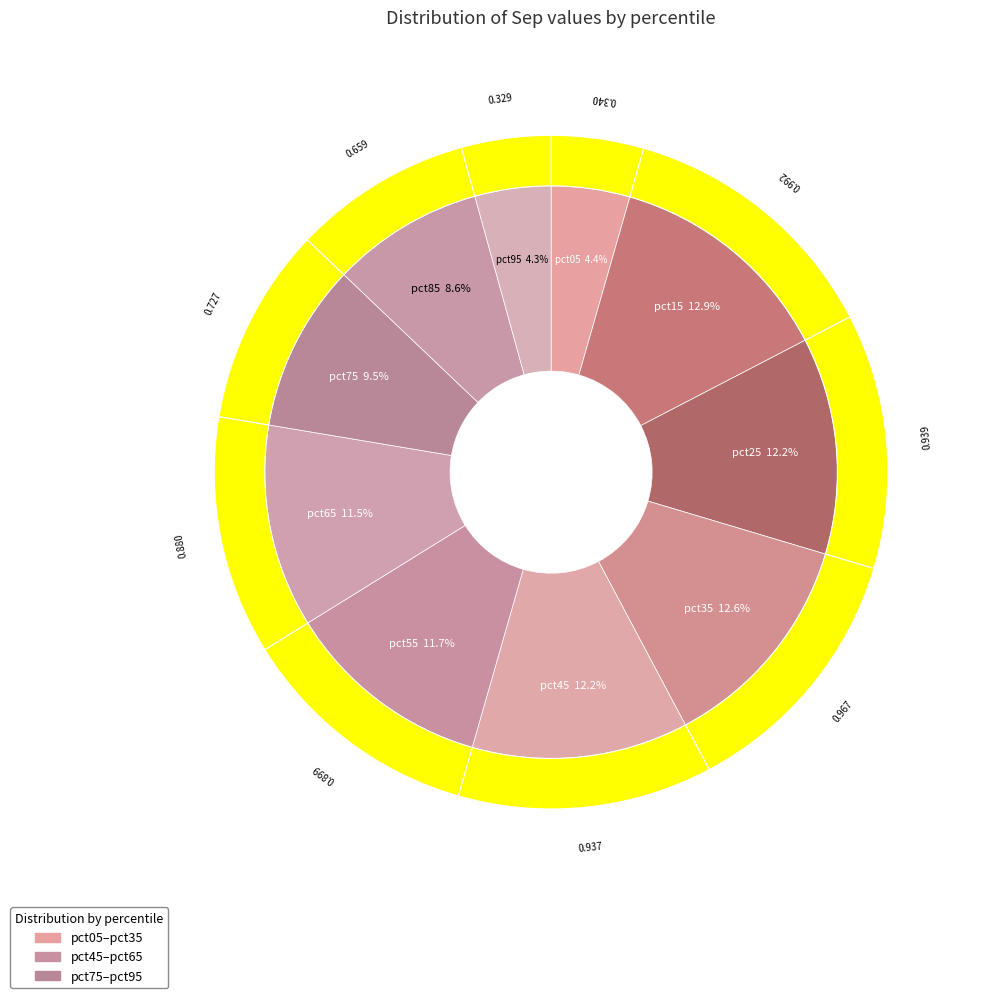

Which category has the biggest portion of the pie?

pct15